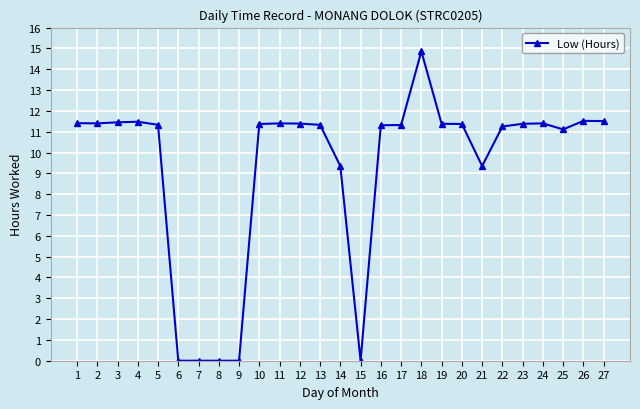

How many values exceed 11?

20